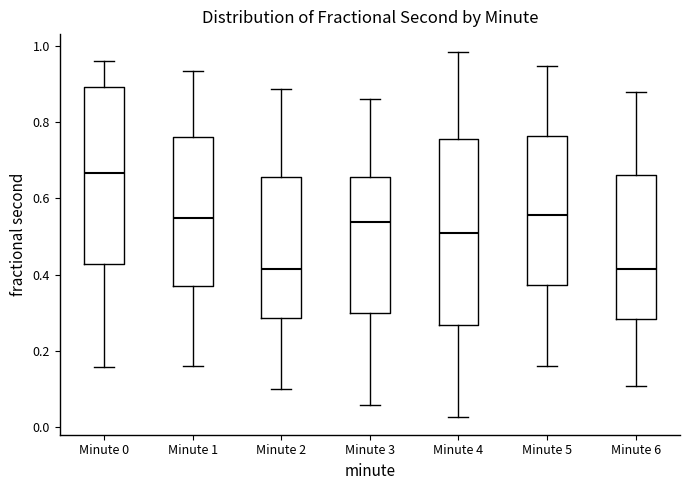

Which box is the tallest, from its lower edge to its upper edge?

Minute 4